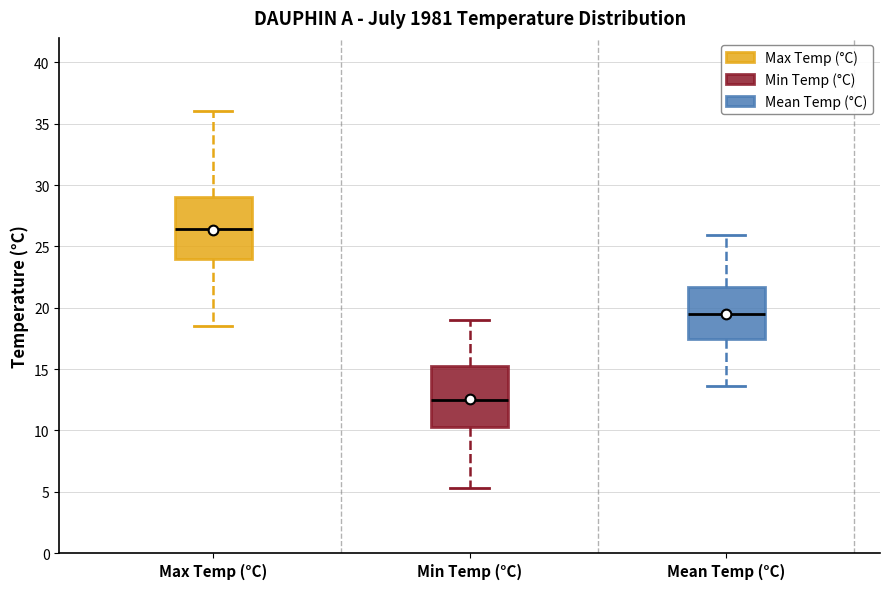

Reading left to right, read every box against the y-axis: the position of its median line, the range the box covers, and the ends of its whiskers. The values are not printed on the chart, so give them approximately, as read against the axis.

Max Temp (°C): median 26.5, box 24.0 to 29.0, whiskers 18.5 to 36.0
Min Temp (°C): median 12.5, box 10.5 to 15.5, whiskers 5.5 to 19.0
Mean Temp (°C): median 19.5, box 17.5 to 21.5, whiskers 13.5 to 26.0